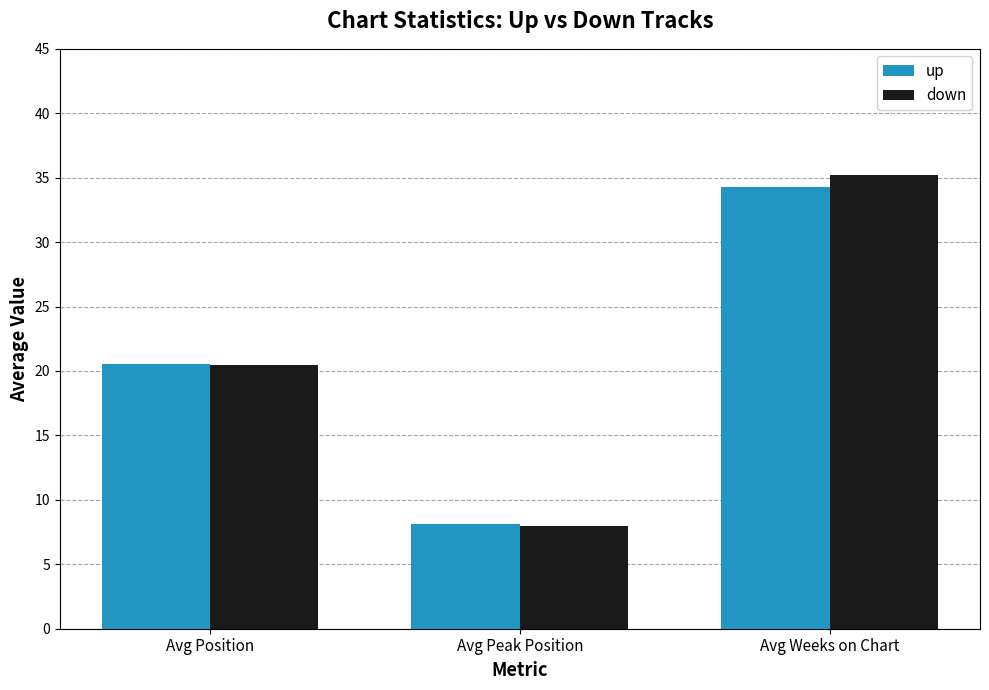

Which series changed the most between Avg Peak Position and Avg Weeks on Chart?

down